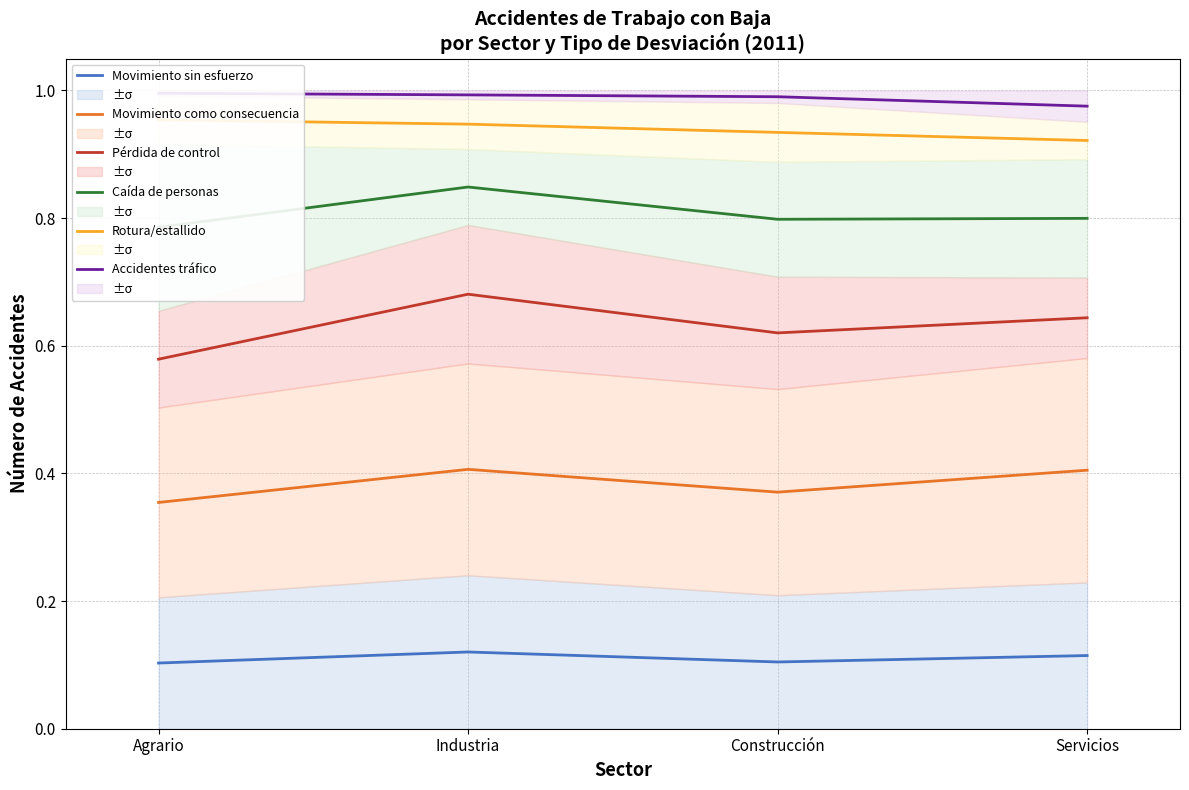

Read the Movimiento como consecuencia value at Construcción.

0.4